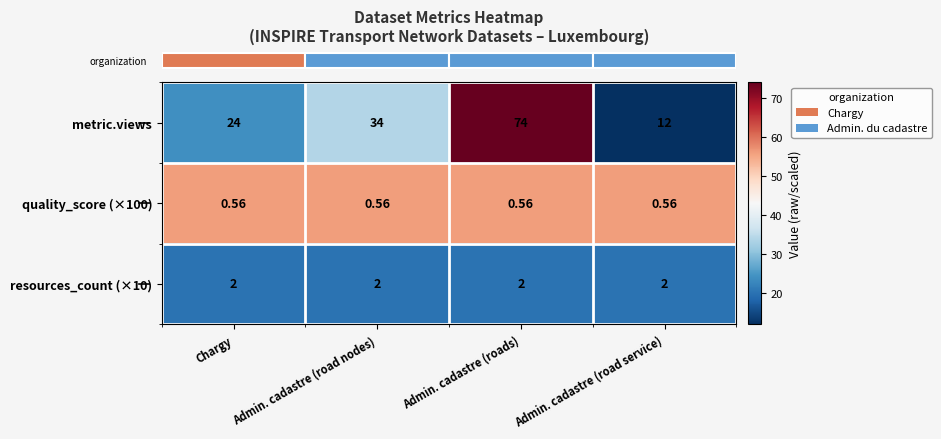

What is the total value across all series at Admin. cadastre (road service)?

14.6